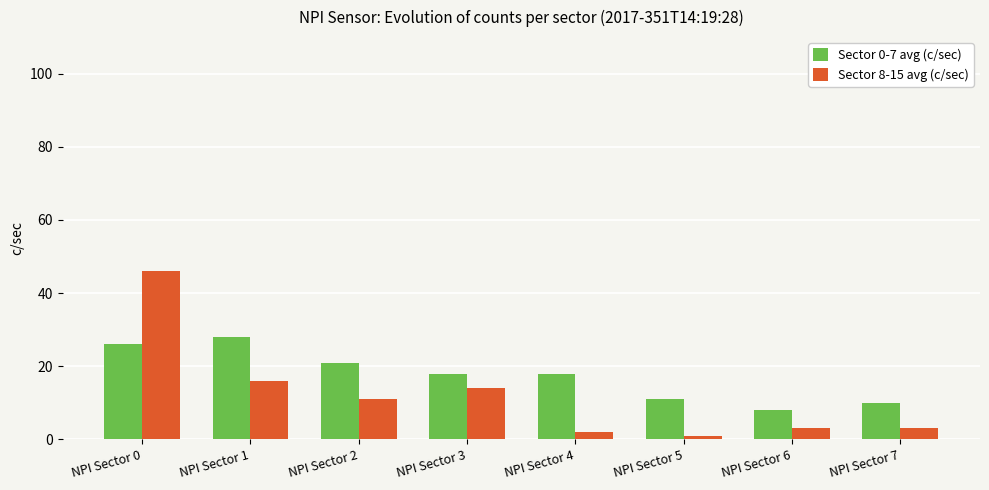

Which category has the lowest value across all series?

NPI Sector 5